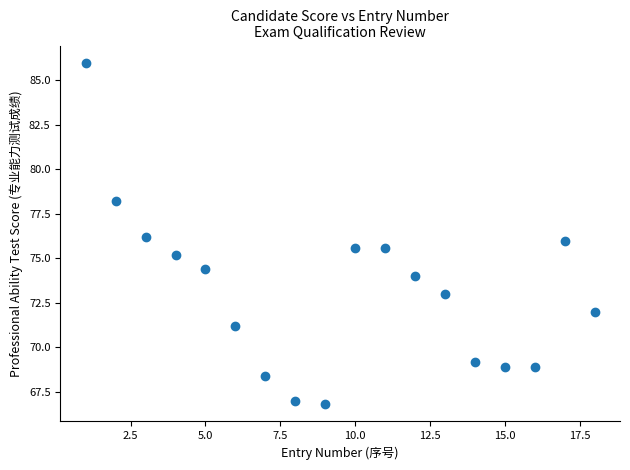

What is the range of X values (max minus min)?

17.0